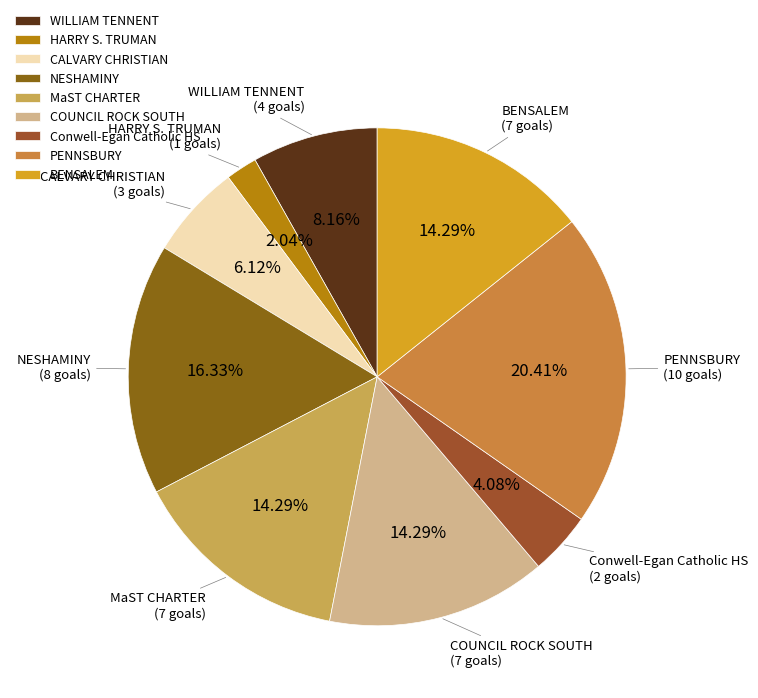

Is it true that COUNCIL ROCK SOUTH is 1% of the pie?

False